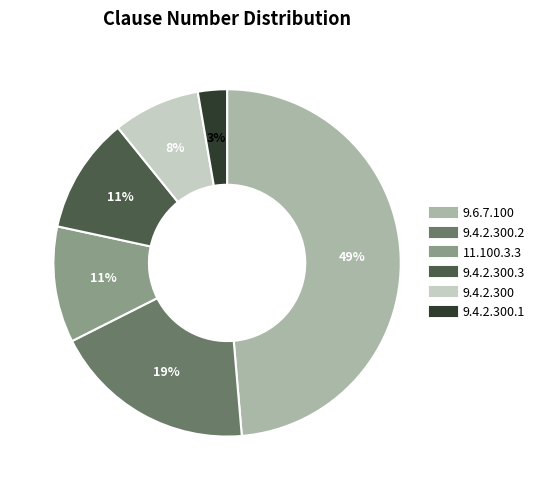

Is there any slice that represents more than half of the pie?

No